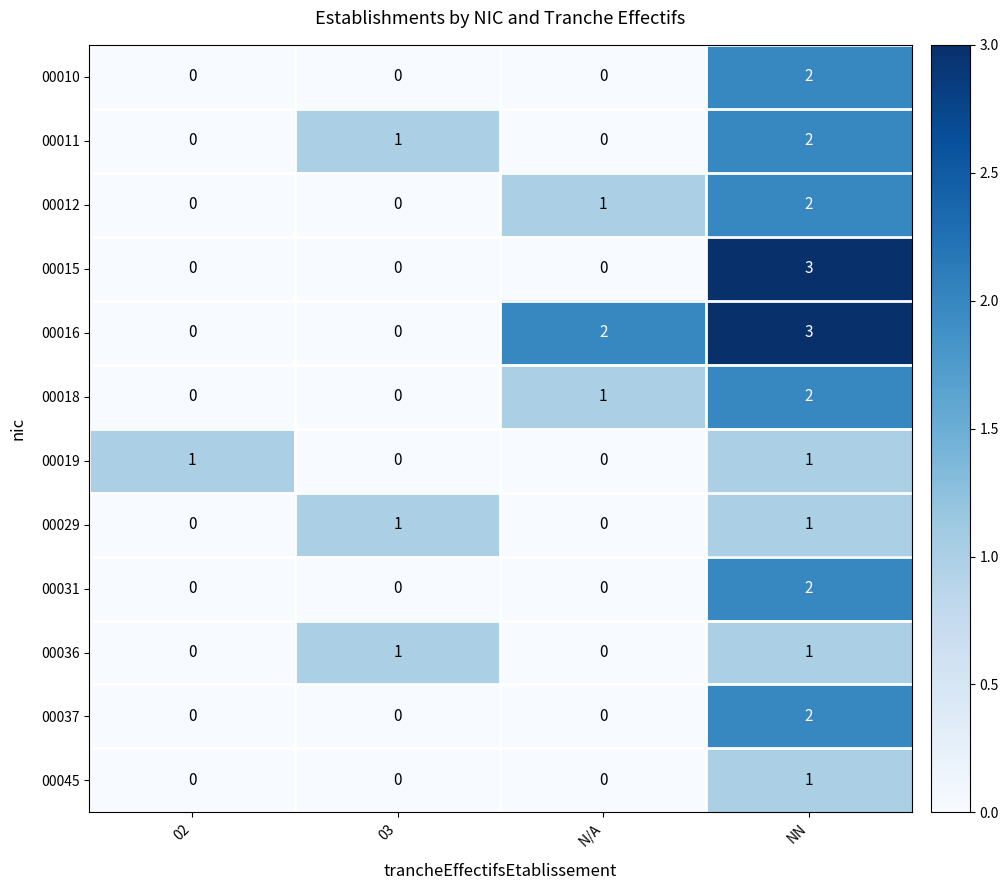

How many data points does each series have?

4